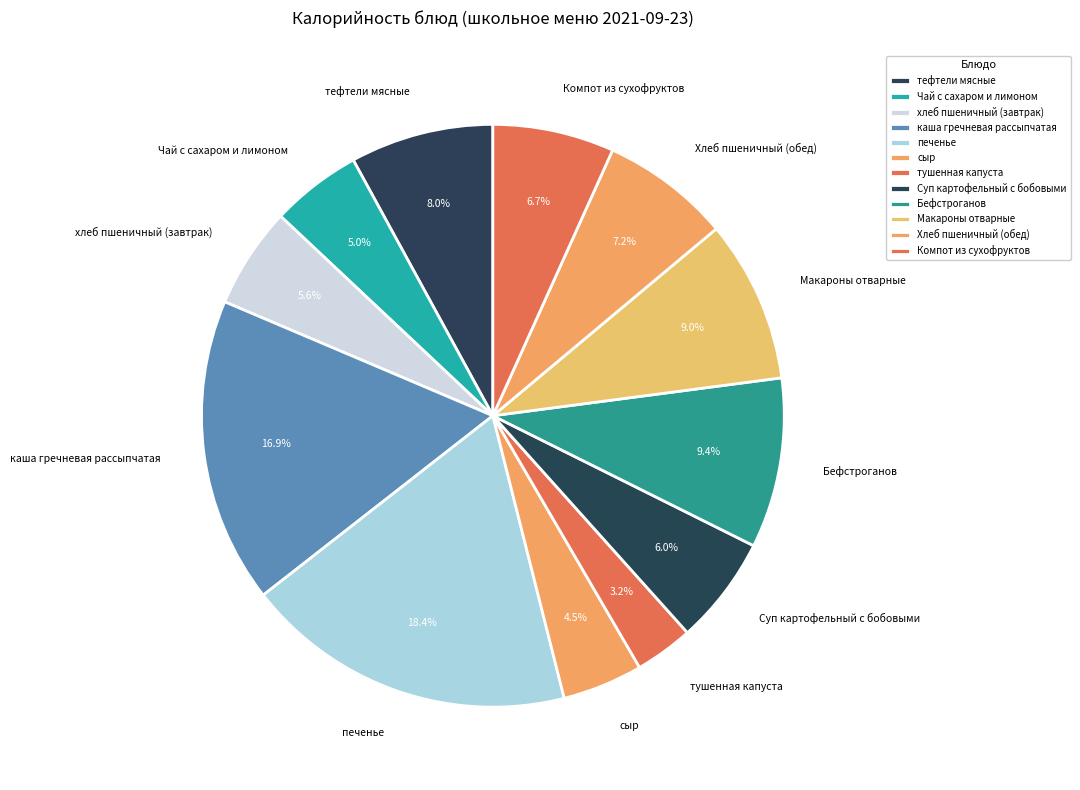

The Хлеб пшеничный (обед) slice represents 7% of the pie. True or false?

True